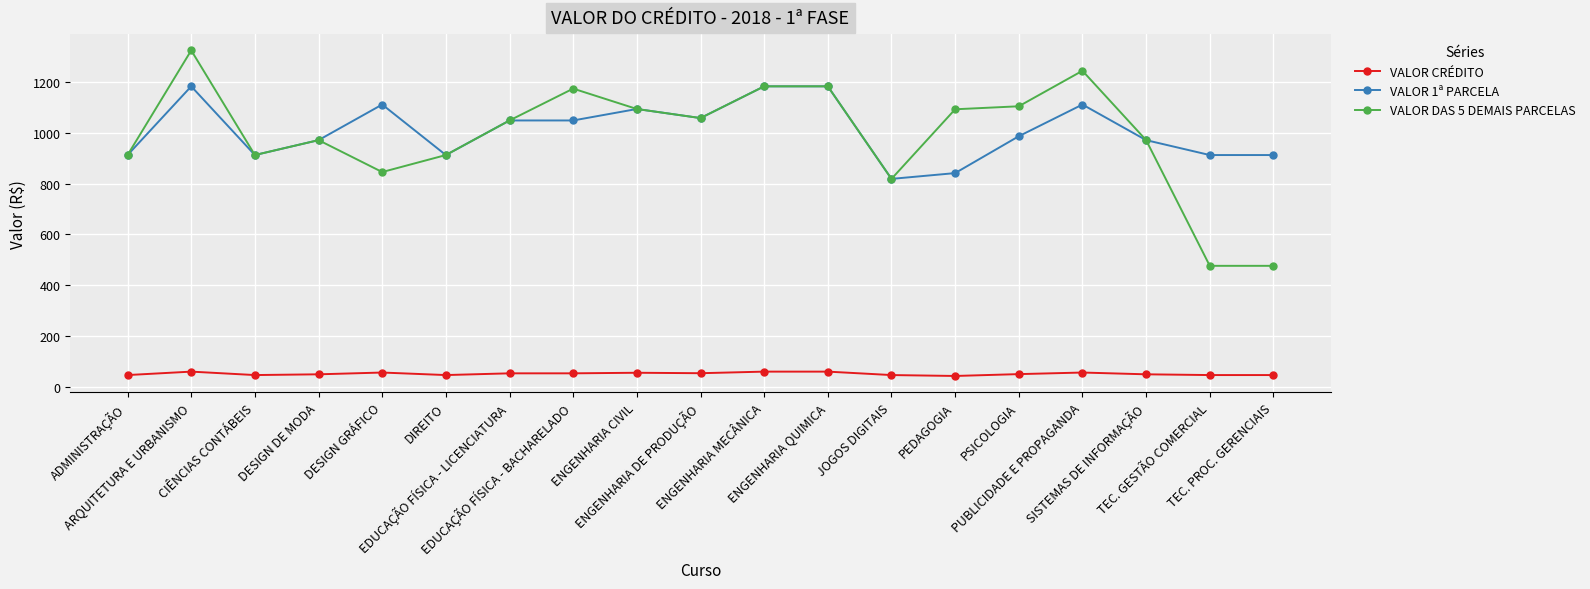

What are all the series names shown in the legend?

VALOR CRÉDITO, VALOR 1ª PARCELA, VALOR DAS 5 DEMAIS PARCELAS